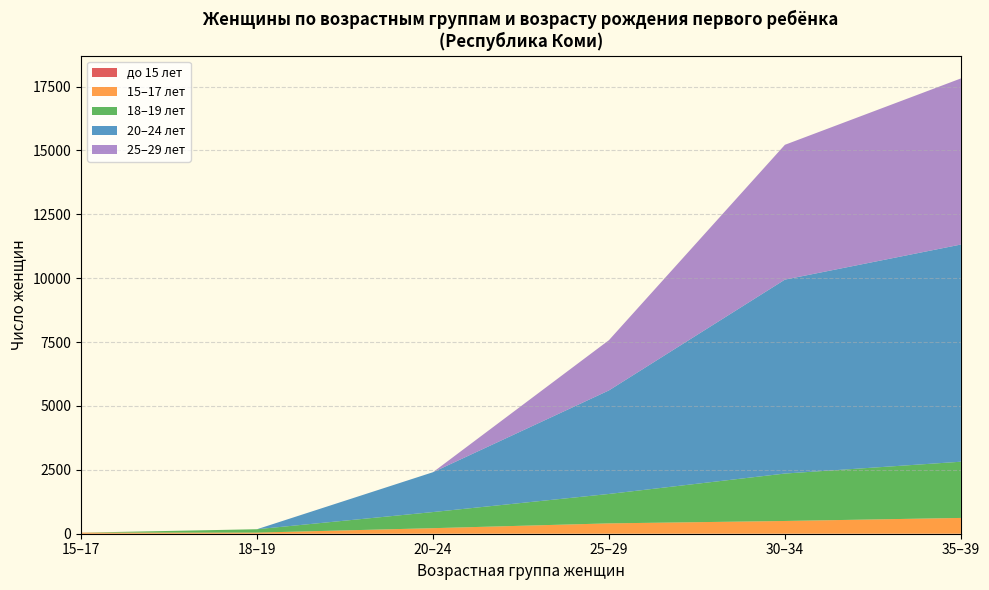

At which category is the sum across all series the highest?

35–39